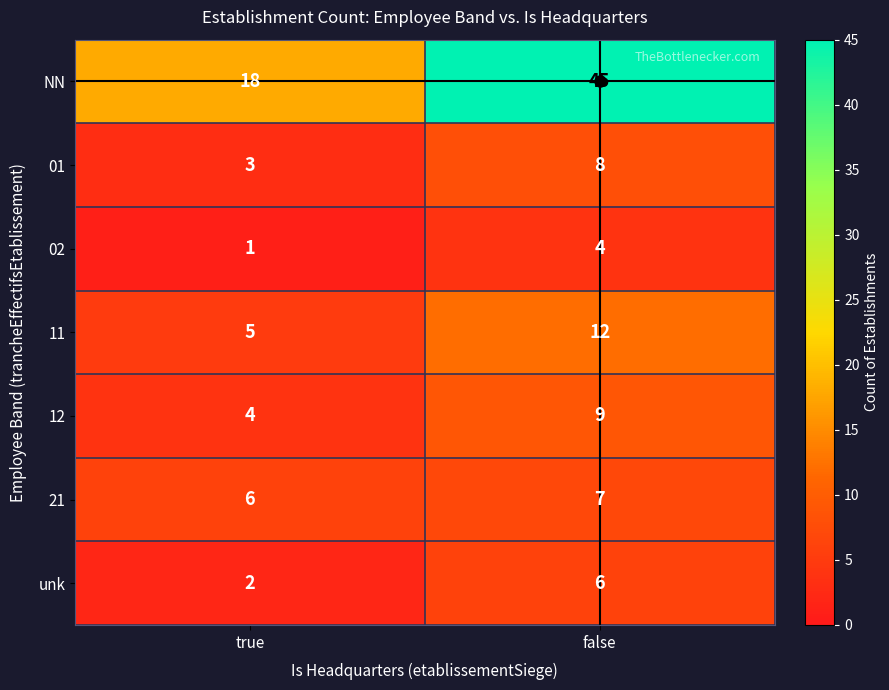

At true, list the series in order from largest to smallest.

NN, 21, 11, 12, 01, unk, 02